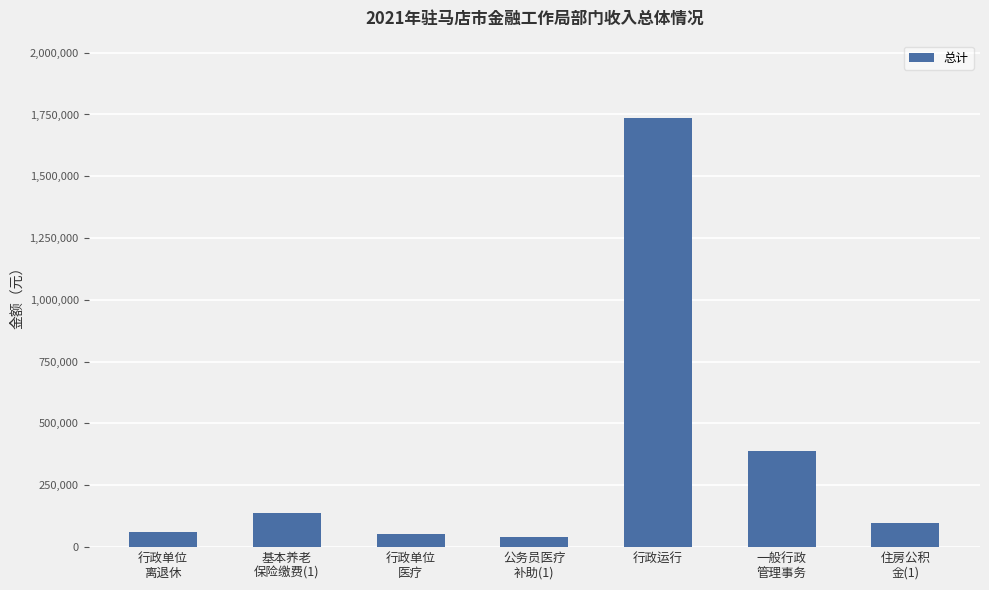

What is the ratio of the value at 公务员医疗
补助(1) to the value at 一般行政
管理事务?

0.1